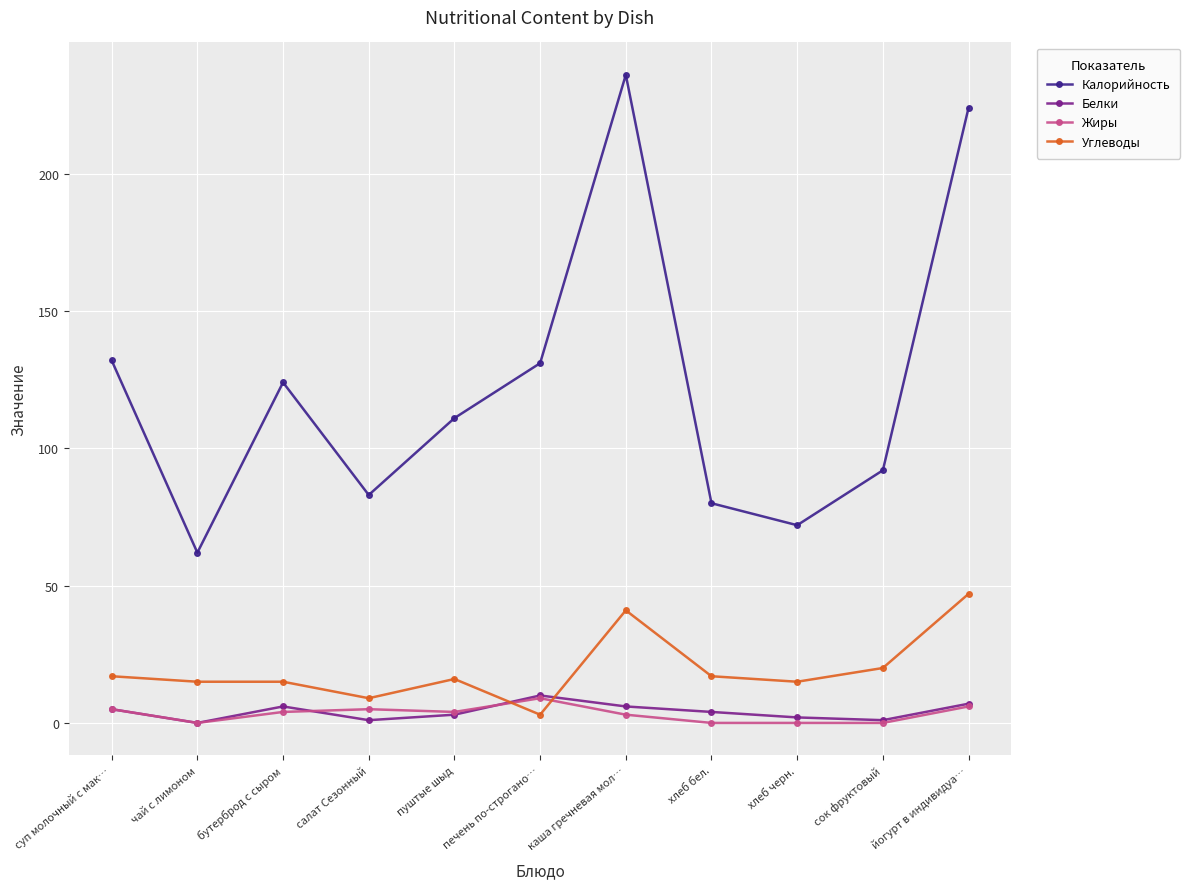

Where do Углеводы and Белки first cross each other?

пуштые шыд and печень по-строгано…